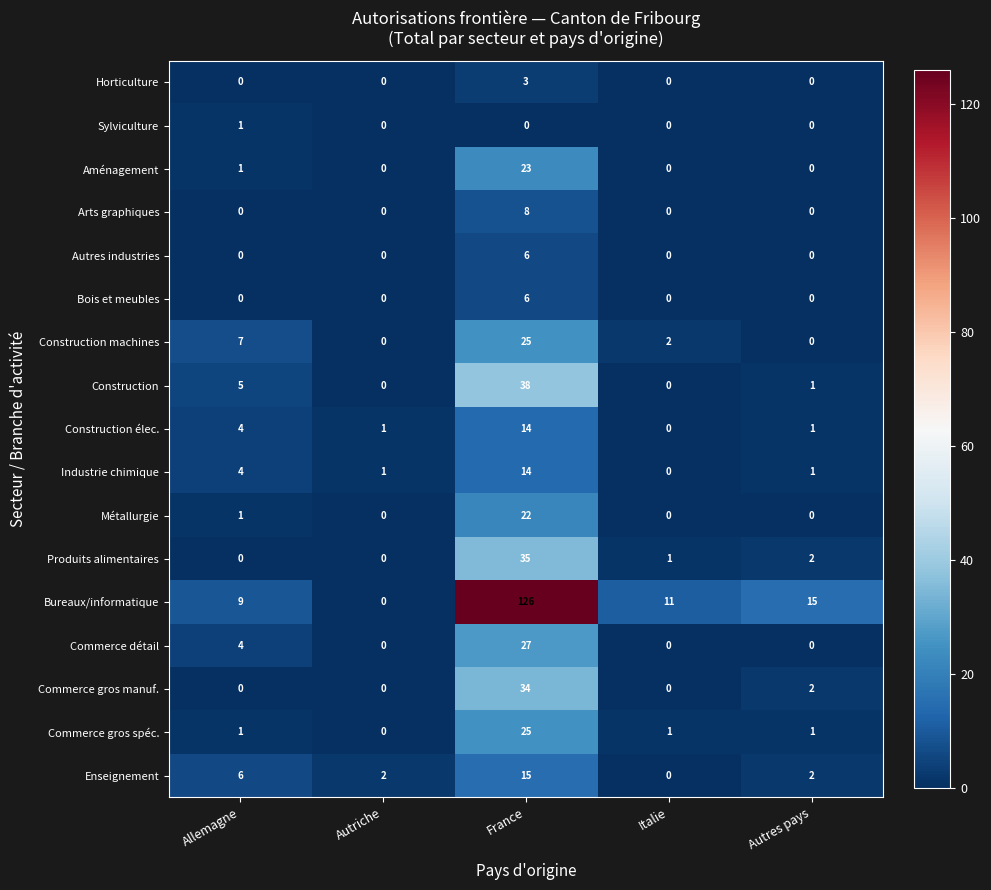

What is the highest value of the Enseignement series?

15